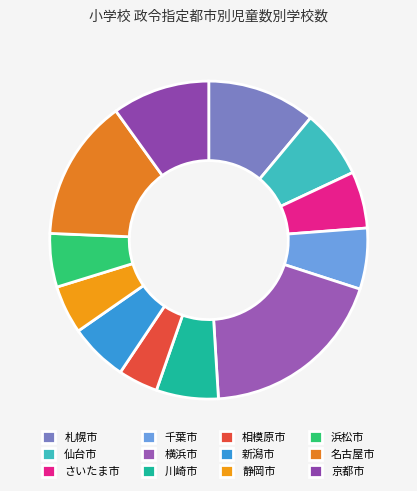

What is the ratio of the value at 相模原市 to the value at 京都市?

0.4